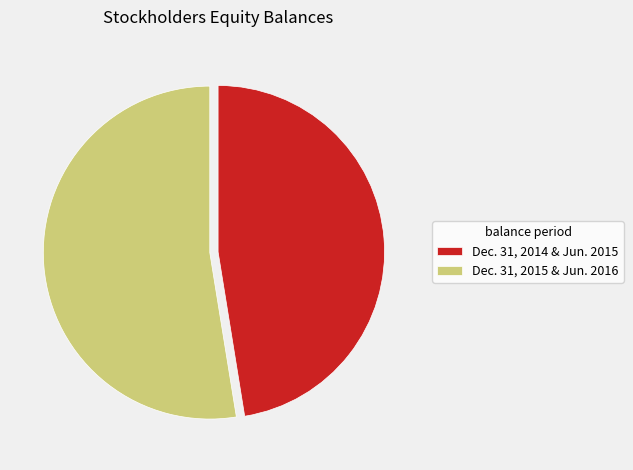

Rank the categories by value from lowest to highest.

Dec. 31, 2014 & Jun. 2015, Dec. 31, 2015 & Jun. 2016